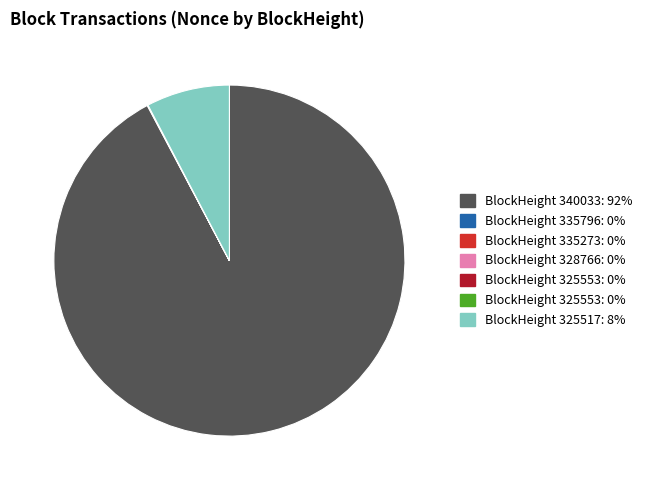

Is there any slice that represents more than half of the pie?

Yes